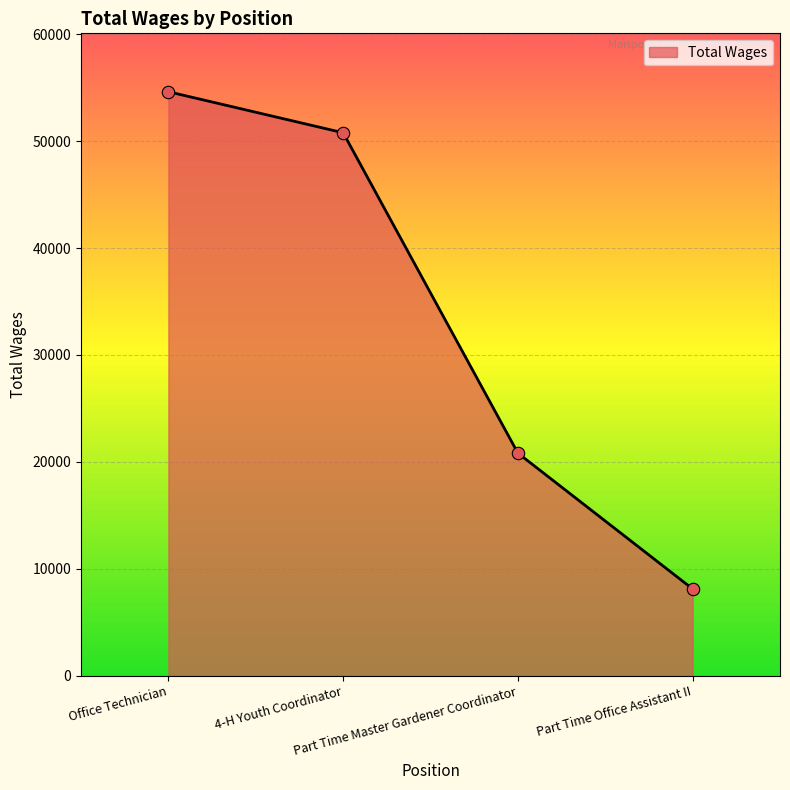

What is the ratio of the value at Office Technician to the value at 4-H Youth Coordinator?

1.1